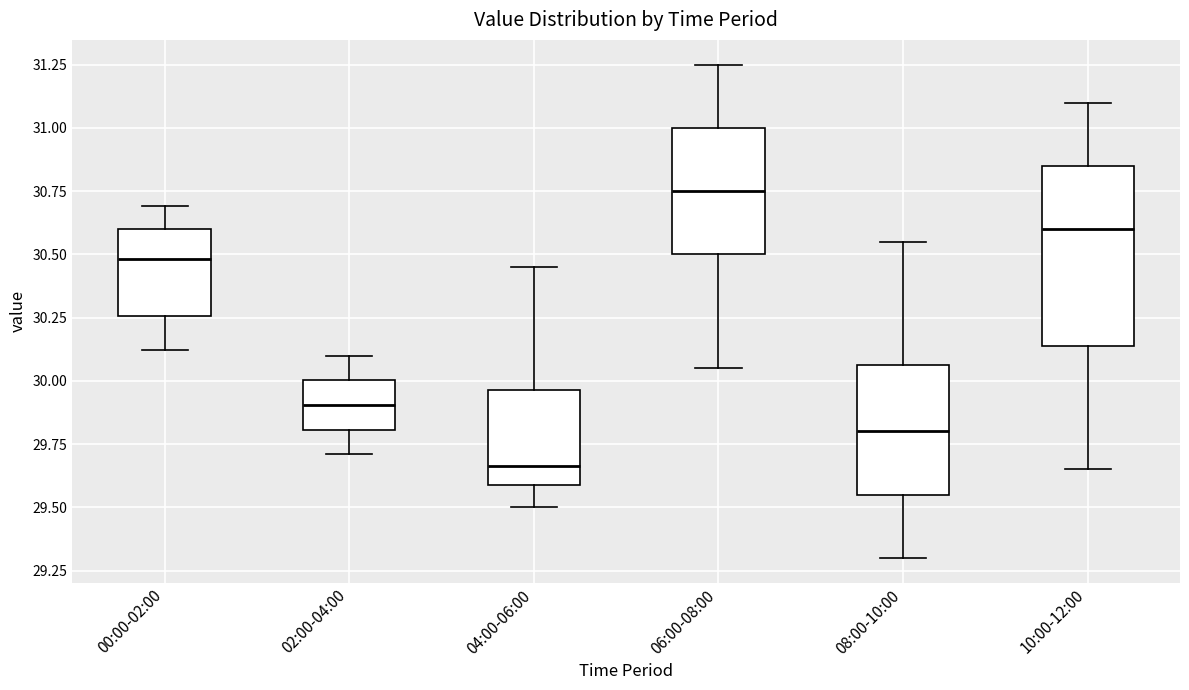

Which box is the tallest, from its lower edge to its upper edge?

10:00-12:00